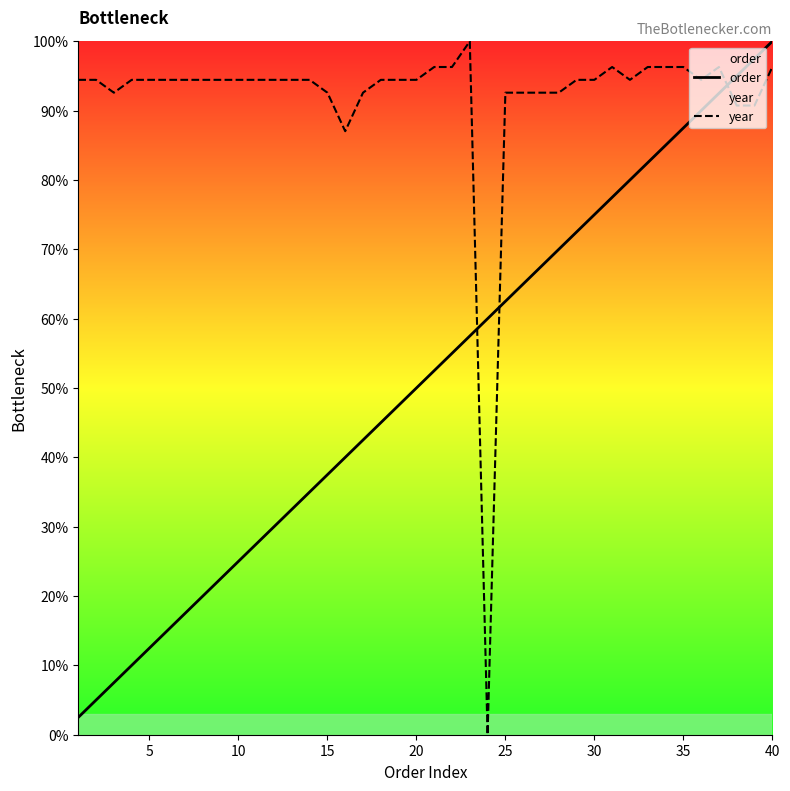

True or false: order and year cross at least once.

True